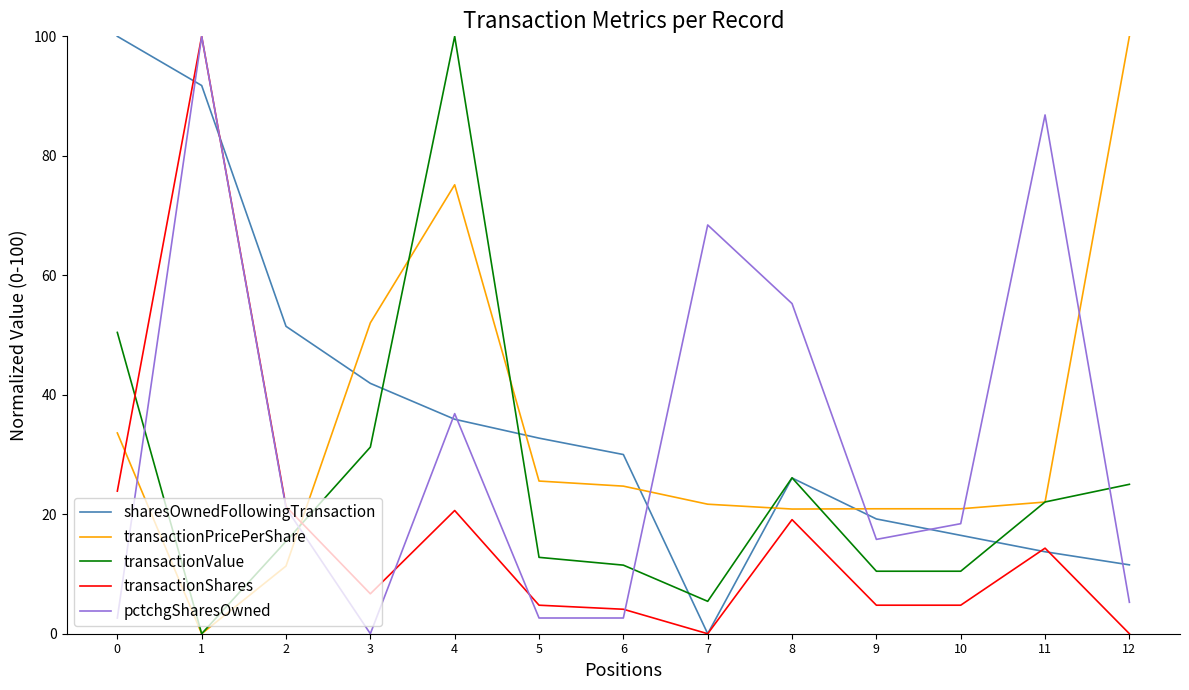

What is the greatest value displayed?

100.0